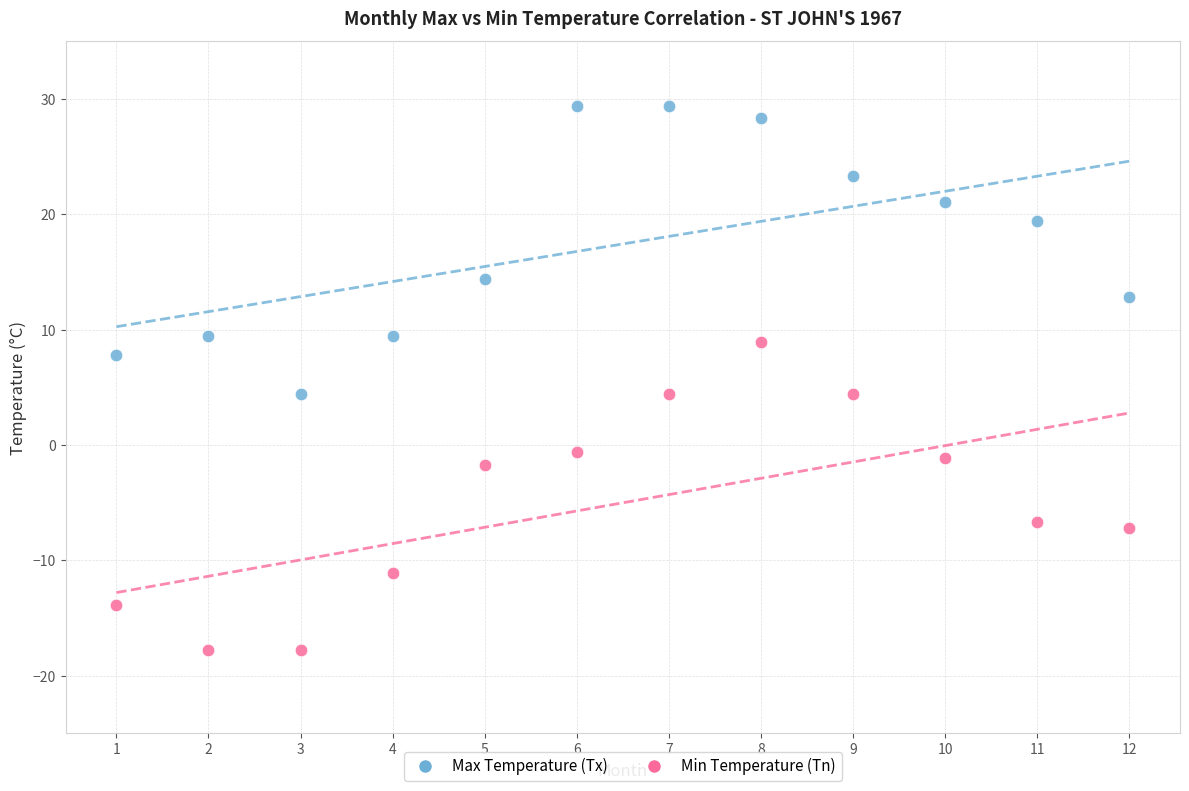

Which series has the widest spread of Y values?

Min Temperature (Tn)